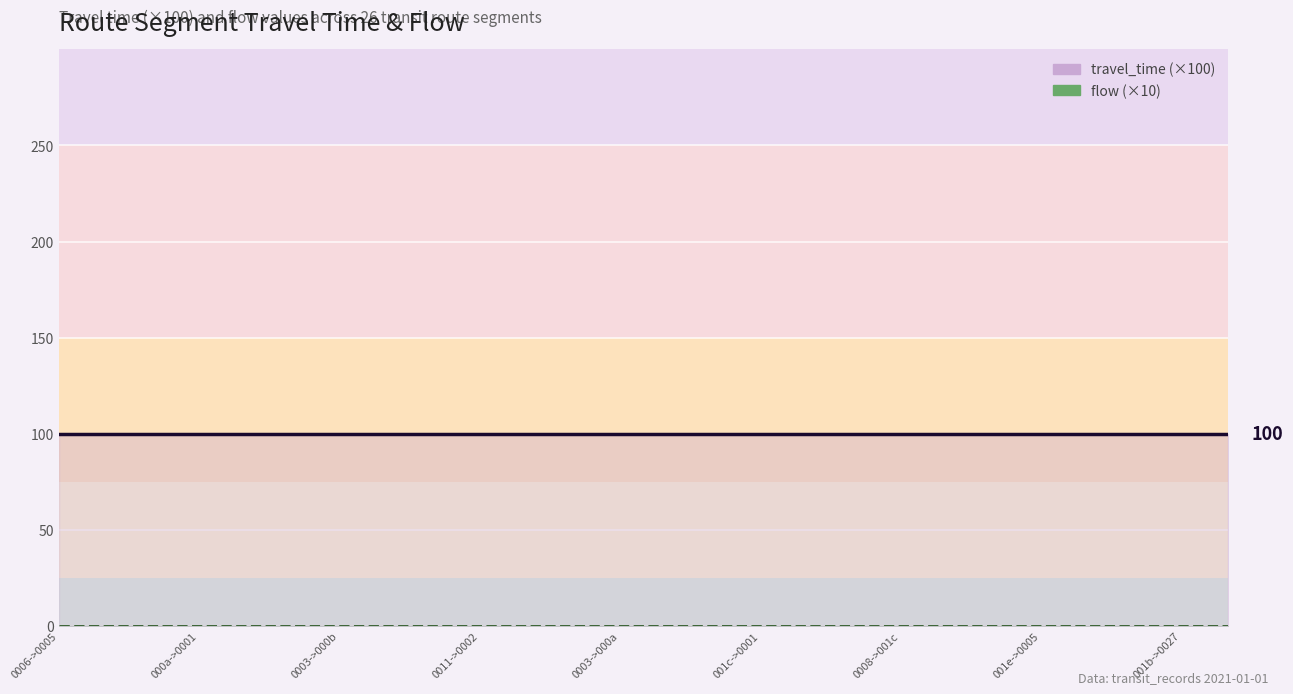

True or false: flow and travel_time cross at least once.

False